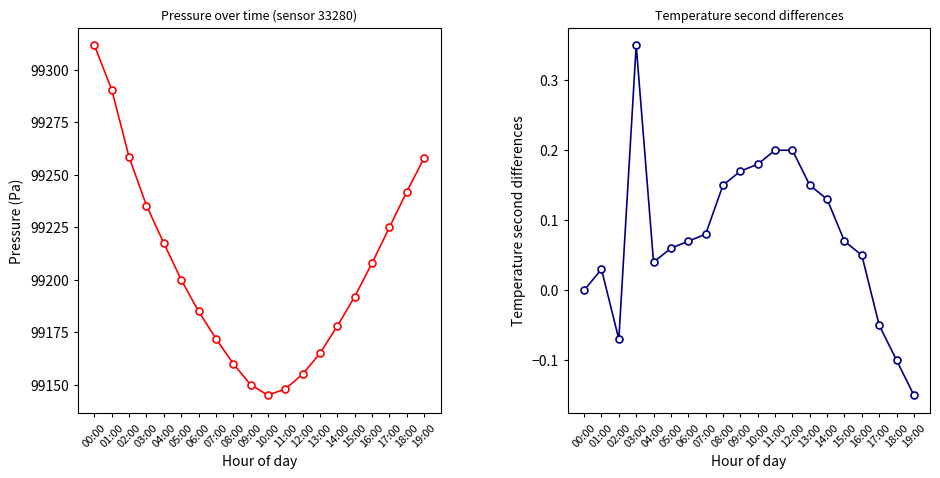

Which series has the widest spread of values?

pressure